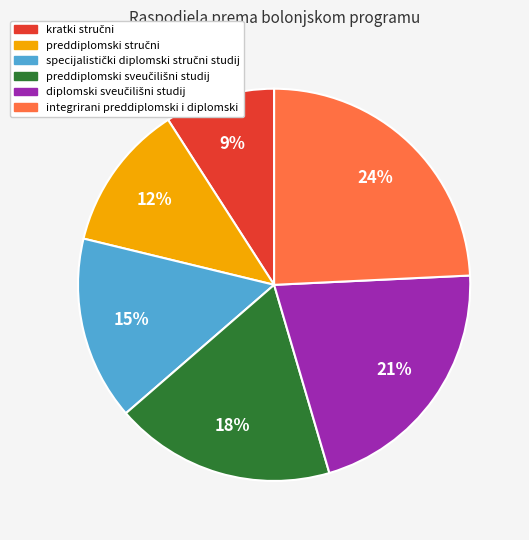

True or false: integrirani preddiplomski i diplomski accounts for 24% of the total.

True